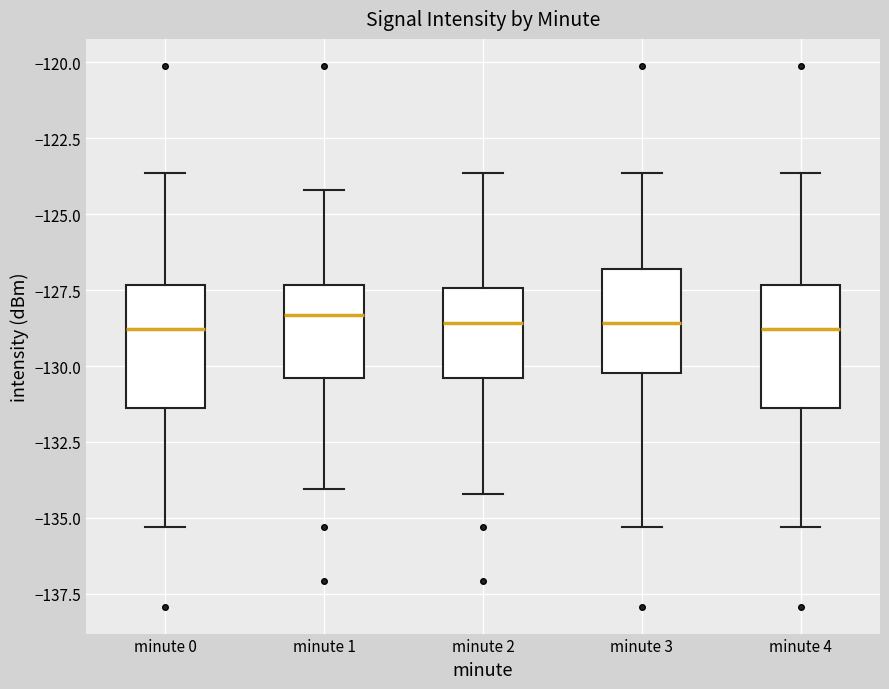

Reading left to right, read every box against the y-axis: the position of its median line, the range the box covers, and the ends of its whiskers. The values are not printed on the chart, so give them approximately, as read against the axis.

minute 0: median -129.0, box -131.5 to -127.5, whiskers -135.5 to -123.5
minute 1: median -128.5, box -130.5 to -127.5, whiskers -134.0 to -124.0
minute 2: median -128.5, box -130.5 to -127.5, whiskers -134.0 to -123.5
minute 3: median -128.5, box -130.0 to -127.0, whiskers -135.5 to -123.5
minute 4: median -129.0, box -131.5 to -127.5, whiskers -135.5 to -123.5